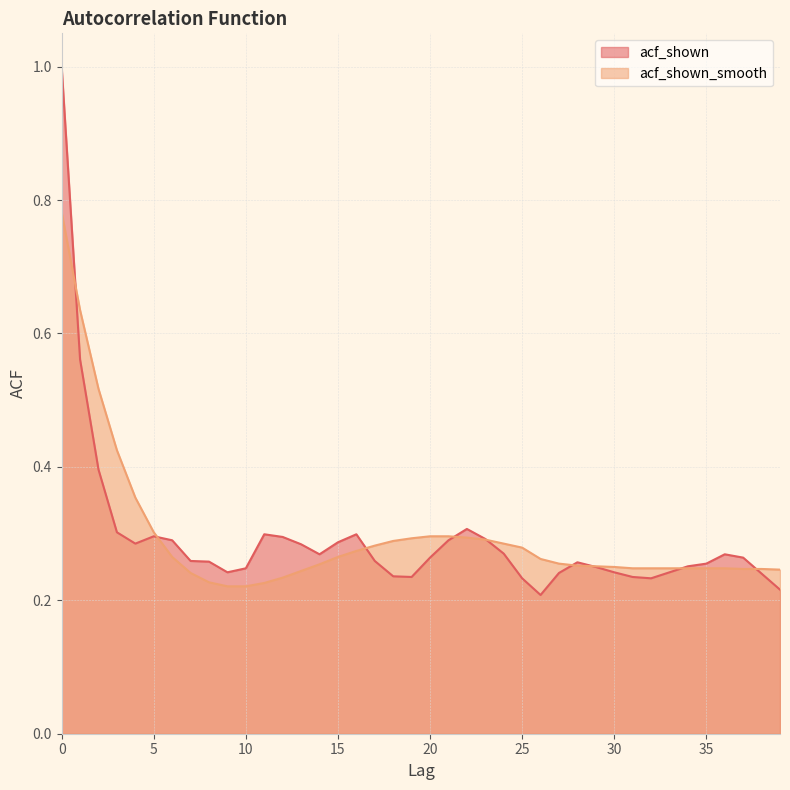

How many times do acf_shown_smooth and acf_shown cross each other?

9